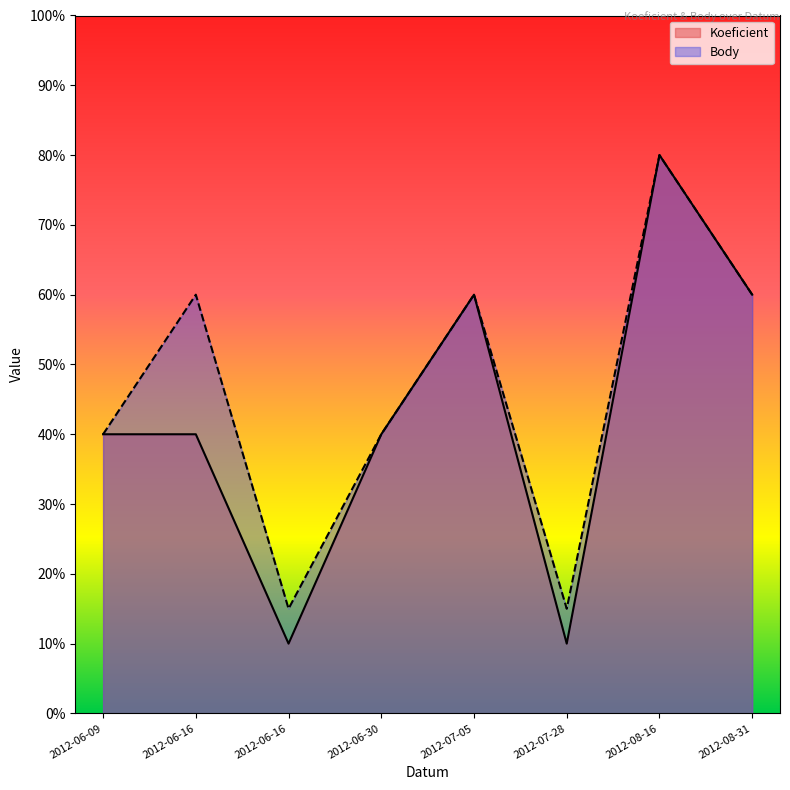

What are all the series names shown in the legend?

Koeficient, Body